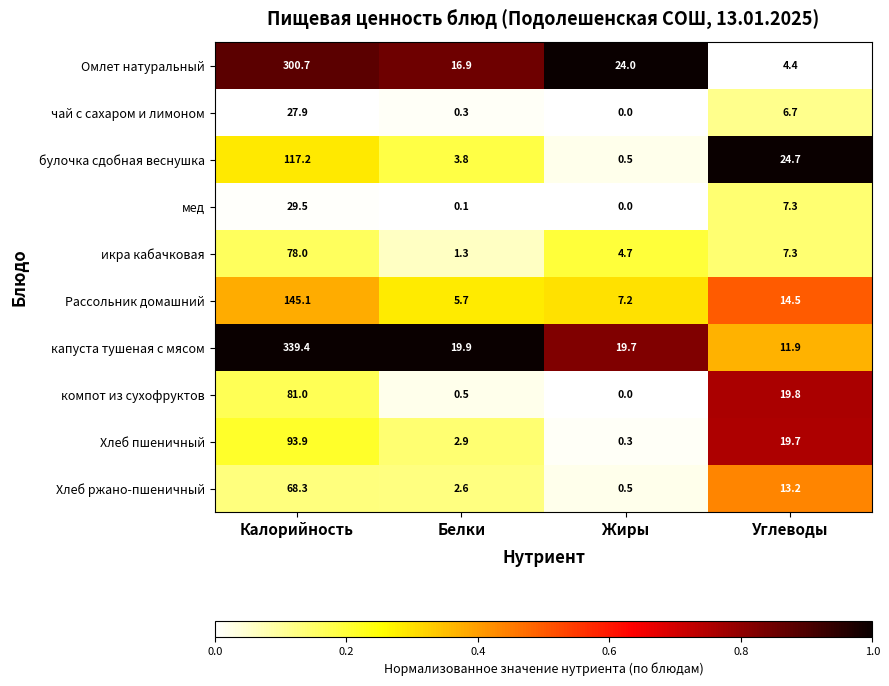

What is the sum of the Хлеб ржано-пшеничный values at Жиры and Белки?

3.1